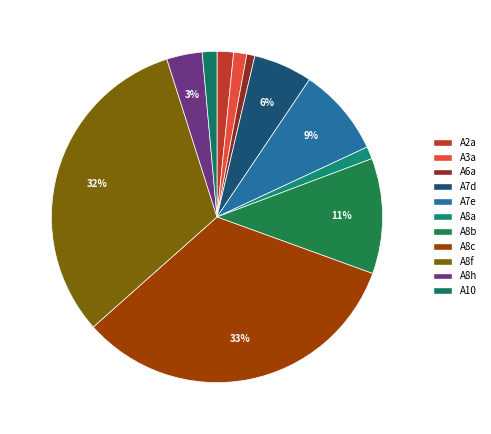

How many segments does this pie chart have?

11